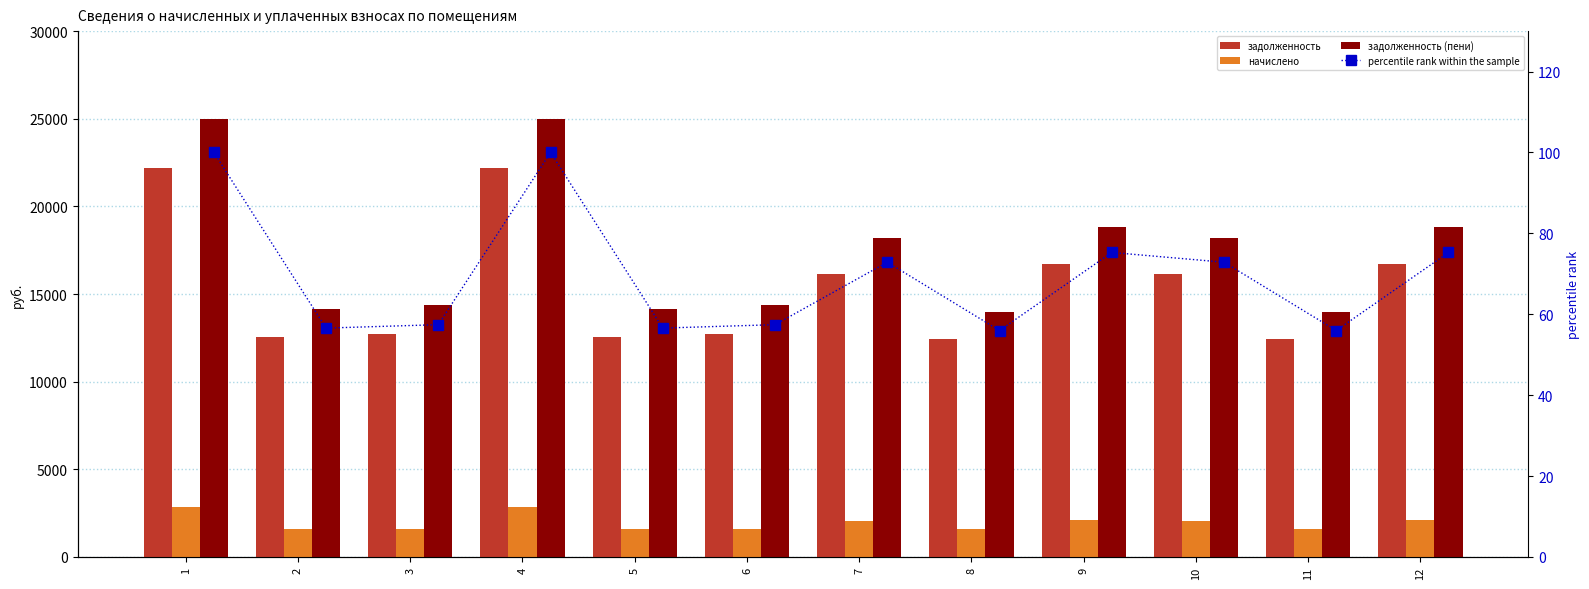

What value does the percentile rank within the sample series have at 9?

75.3